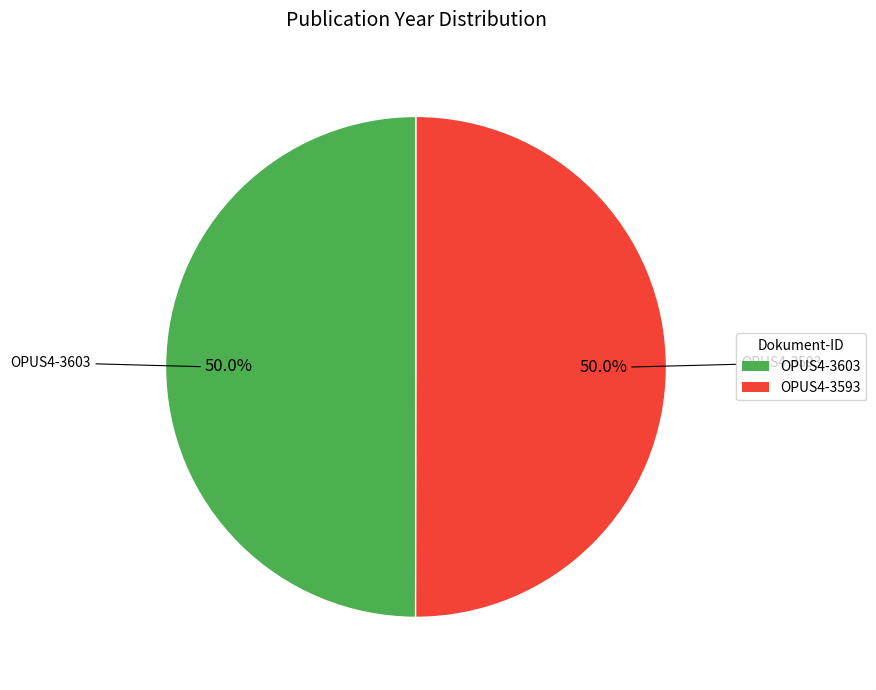

Approximately how many times larger is the value at OPUS4-3603 compared to OPUS4-3593?

1.0